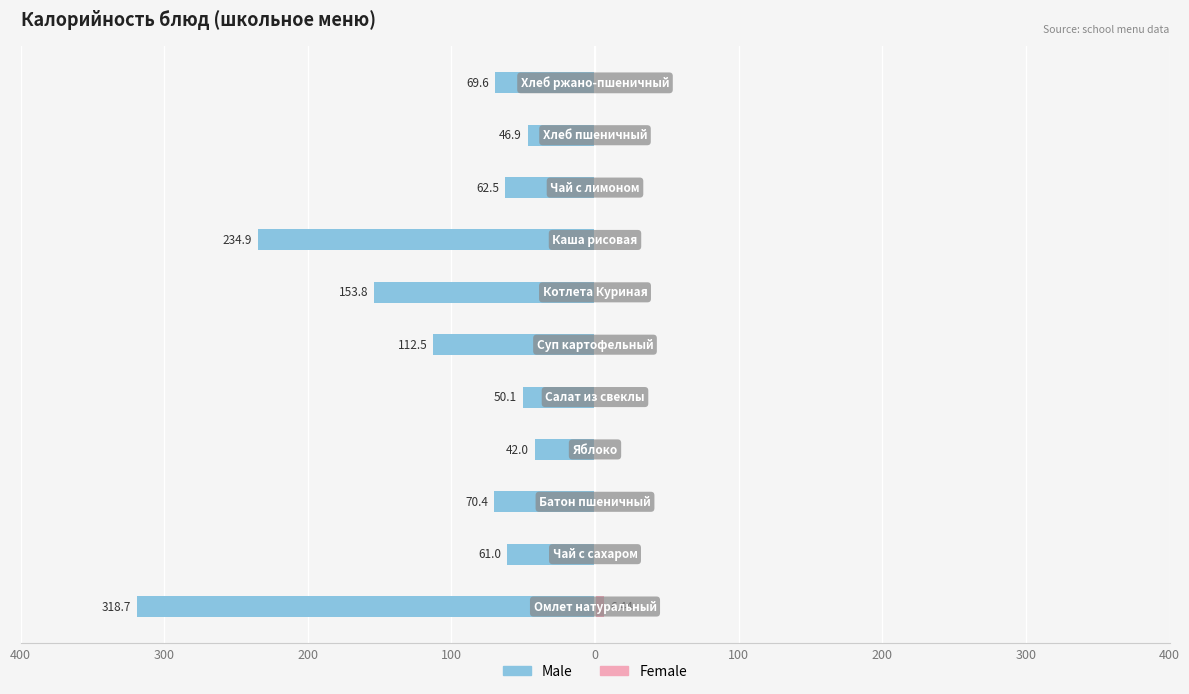

What is the approximate value of Male at 400?

-318.7